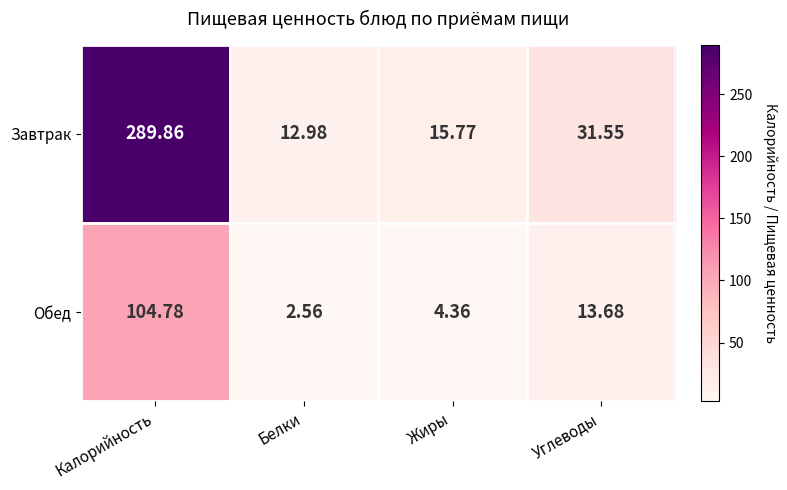

Which label corresponds to the smallest value in the chart?

Белки